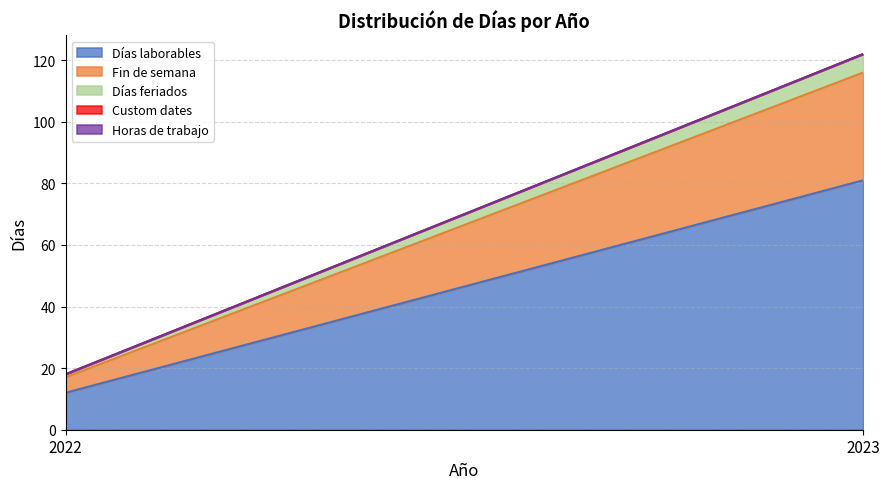

What is the minimum value for Días laborables?

12